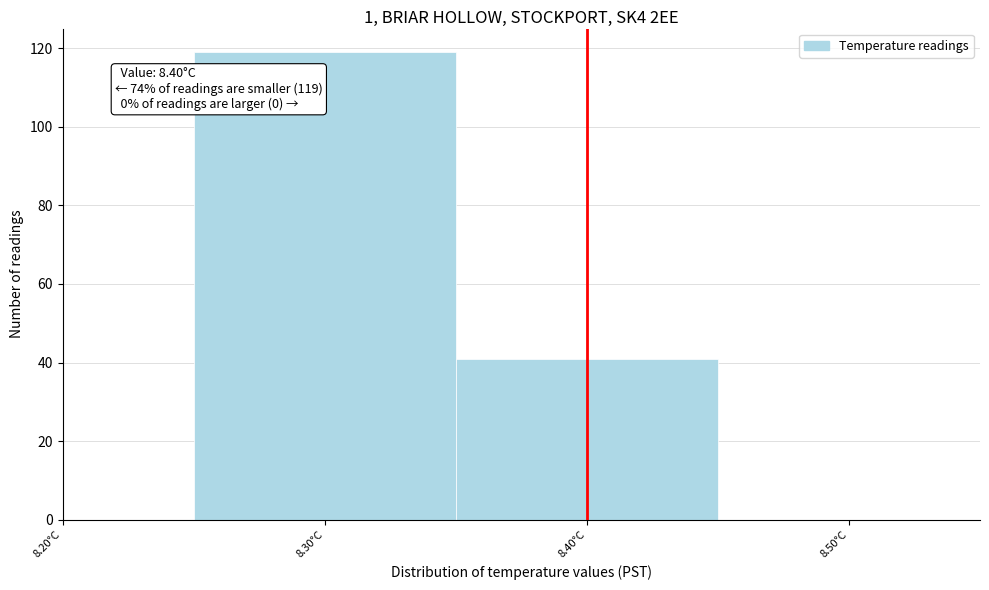

Which range on the x-axis has the tallest bar?

8.25 to 8.35